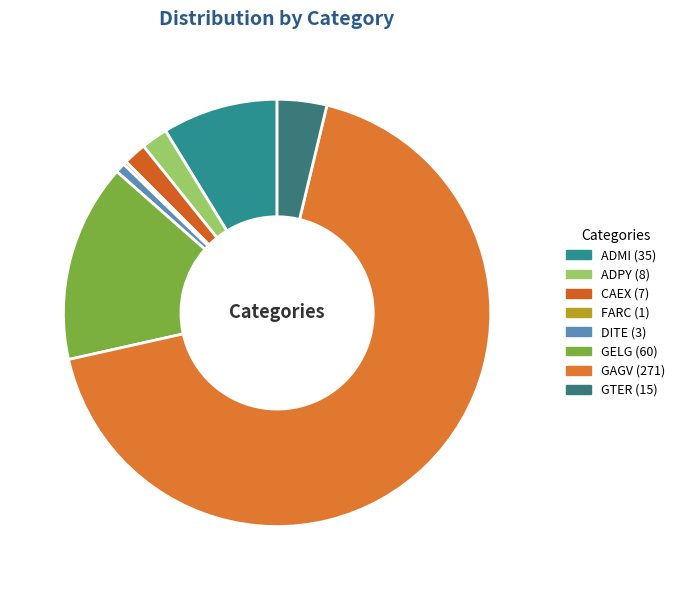

Is it true that GELG is 2% of the pie?

False